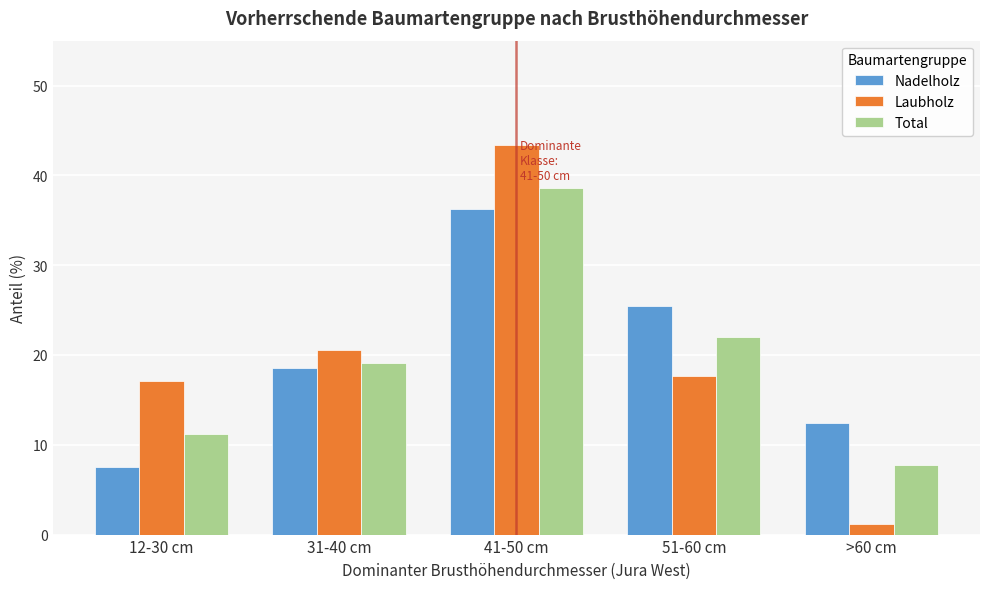

Reading left to right, list all the values displayed in this chart.

Nadelholz: 7.5	18.6	36.2	25.4	12.4
Laubholz: 17.1	20.6	43.4	17.7	1.2
Total: 11.2	19.1	38.6	22.0	7.8